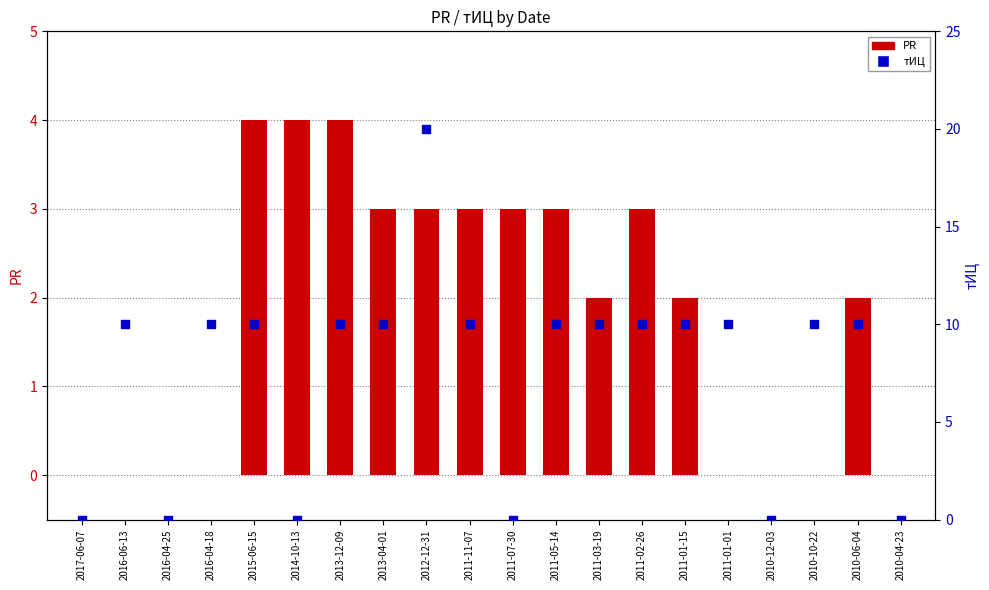

At which category is the sum across all series the highest?

2012-12-31